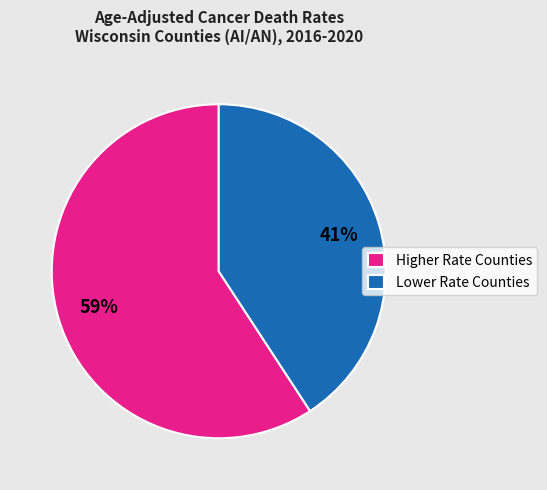

Does any single category account for the majority?

Yes